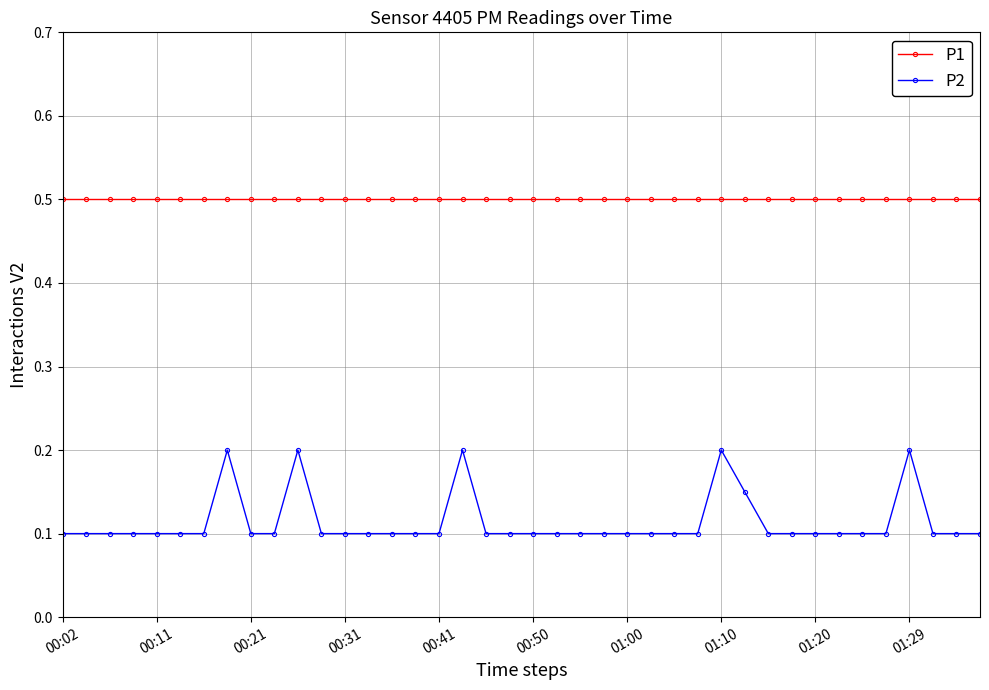

What is the sum of all P1 values?

20.0